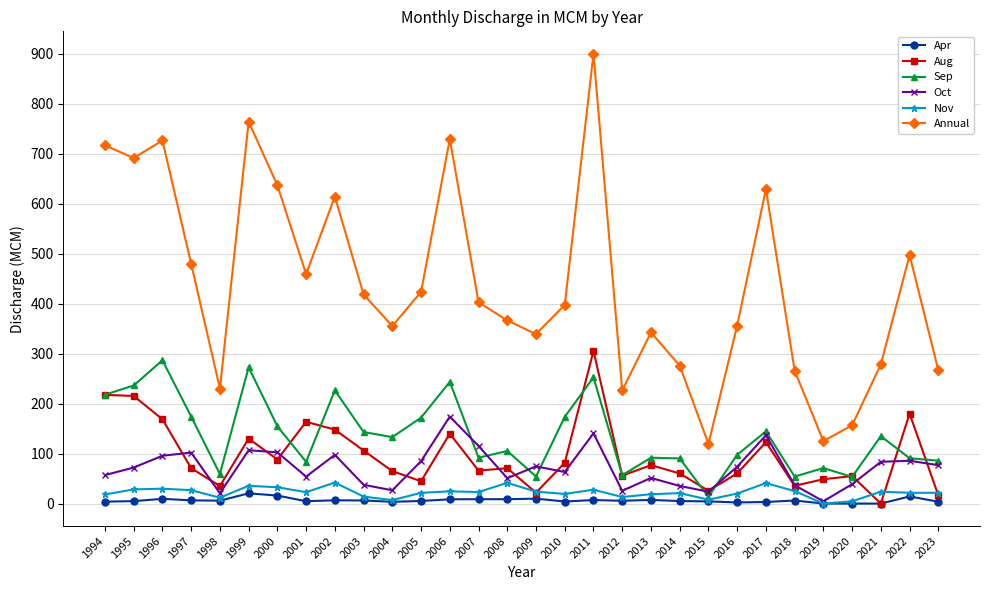

What is the value of the Nov point at the 23rd from the left?

20.0